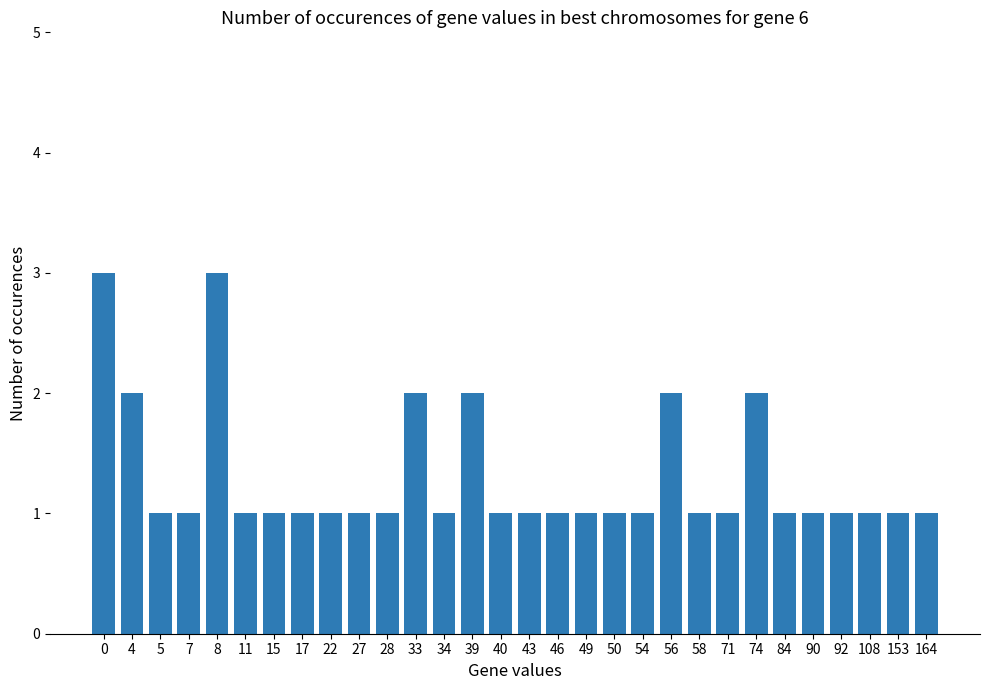

The value at 50 is 1. True or false?

True